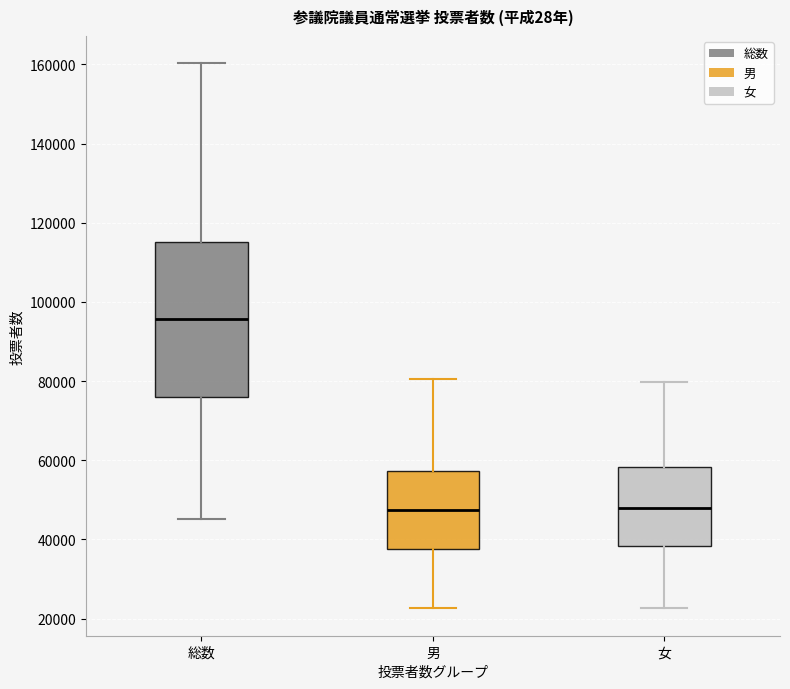

Where does the upper whisker of the box for 総数 end on the y-axis? The values are not printed on the chart, so give them approximately, as read against the axis.

160000